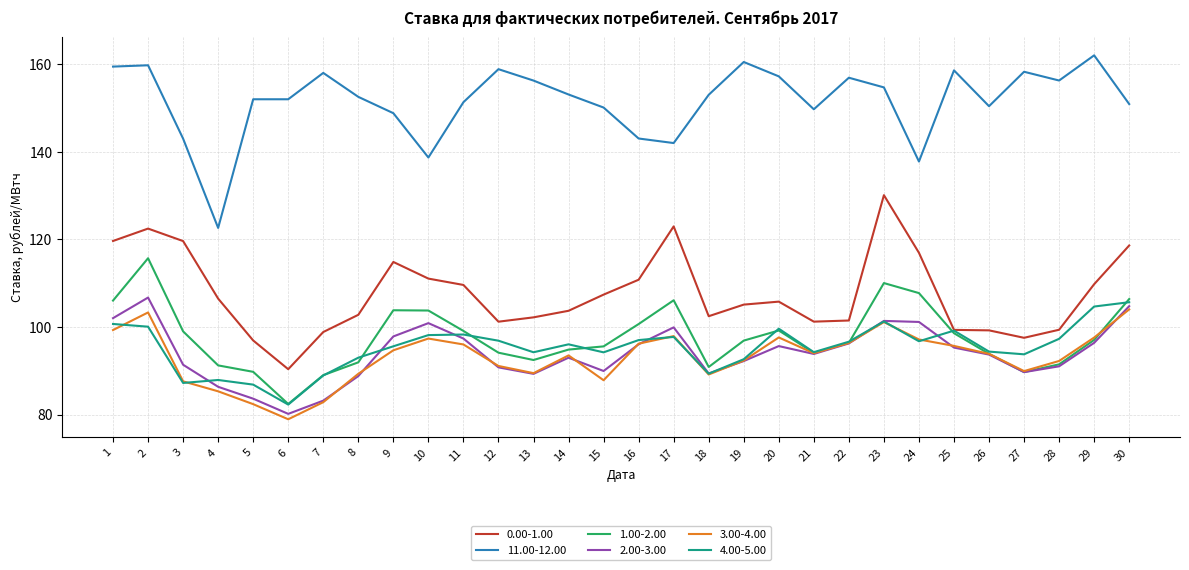

At 10, list the series in order from largest to smallest.

11.00-12.00, 0.00-1.00, 1.00-2.00, 2.00-3.00, 4.00-5.00, 3.00-4.00